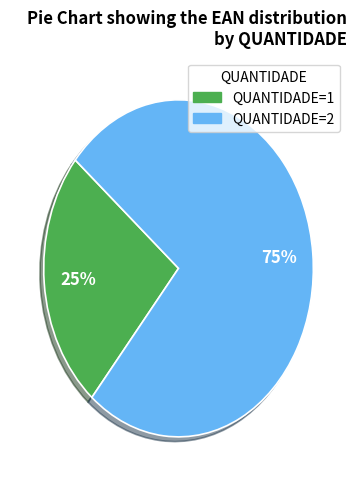

To the nearest percent, what is the average slice percentage?

50%